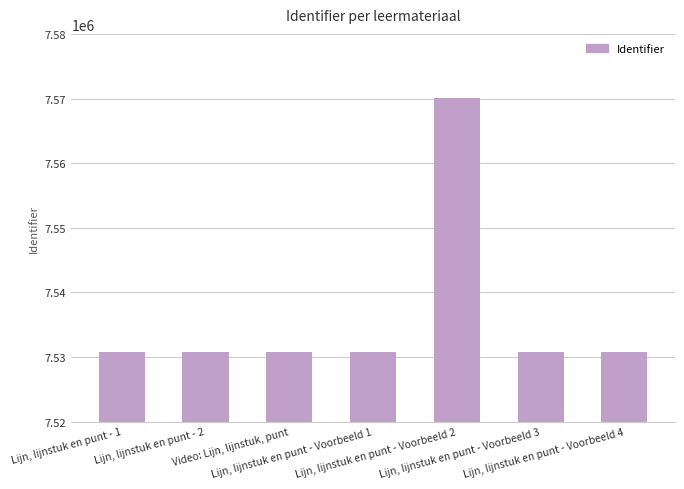

How many categories are shown in the chart?

7